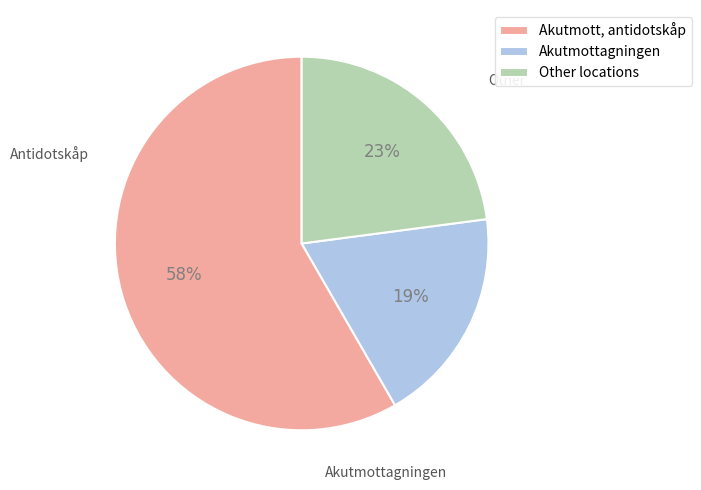

How many segments does this pie chart have?

3